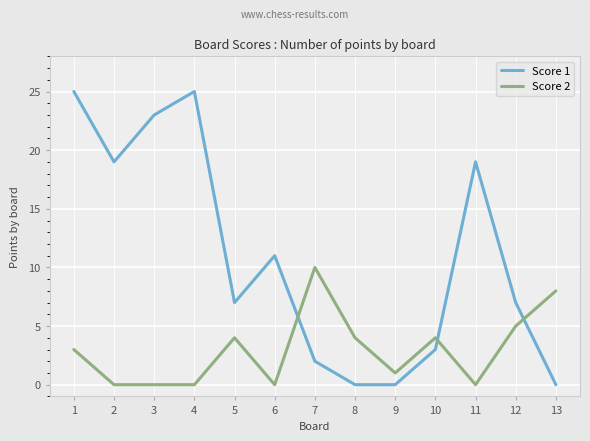

Which series changed the most between 3 and 12?

Score 1